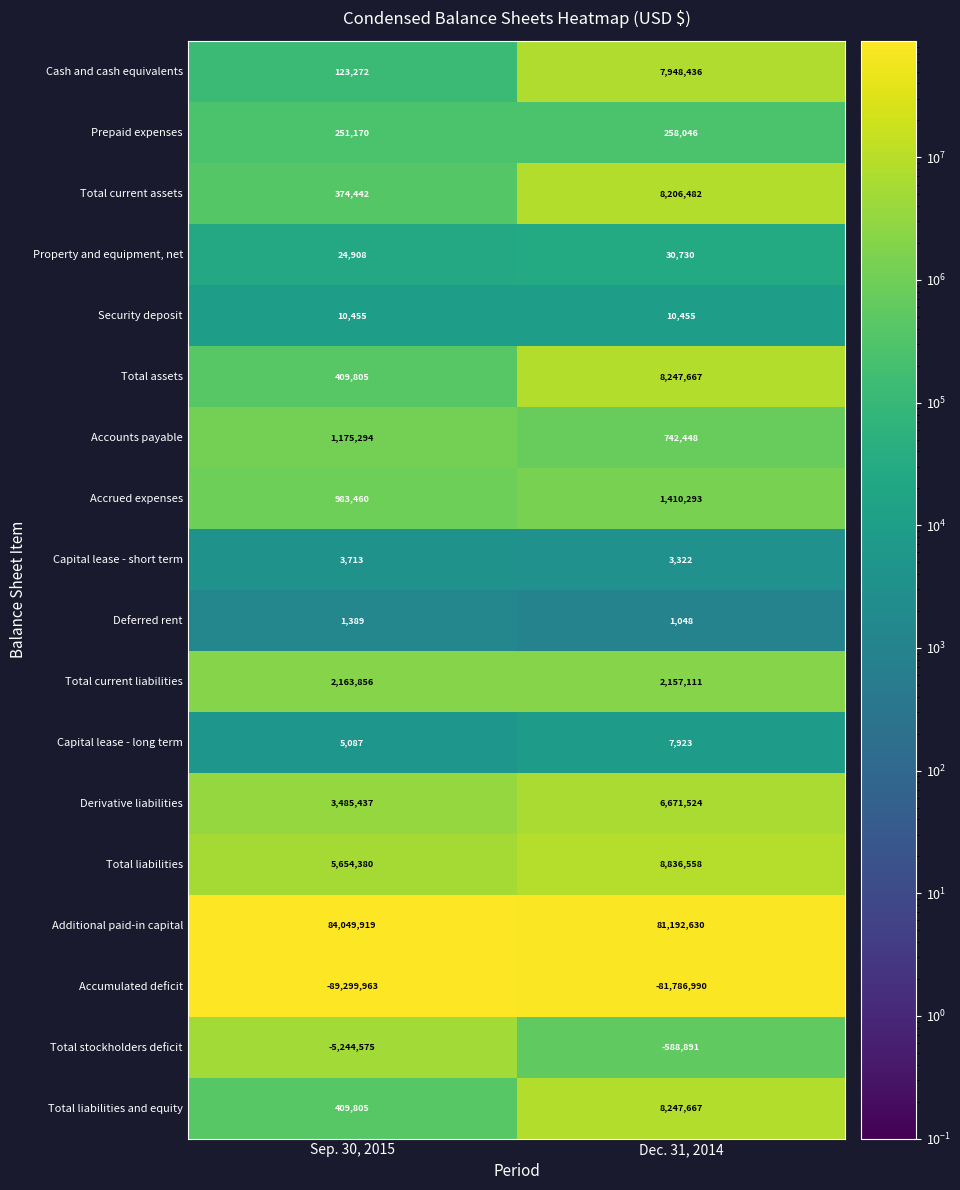

What is the difference between the highest and lowest values at Dec. 31, 2014?

162979620